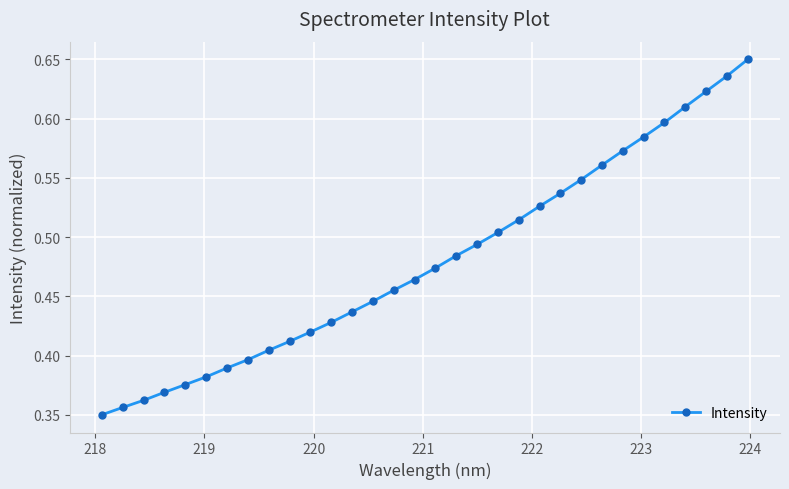

Count the values in the range 0 to 1.

32